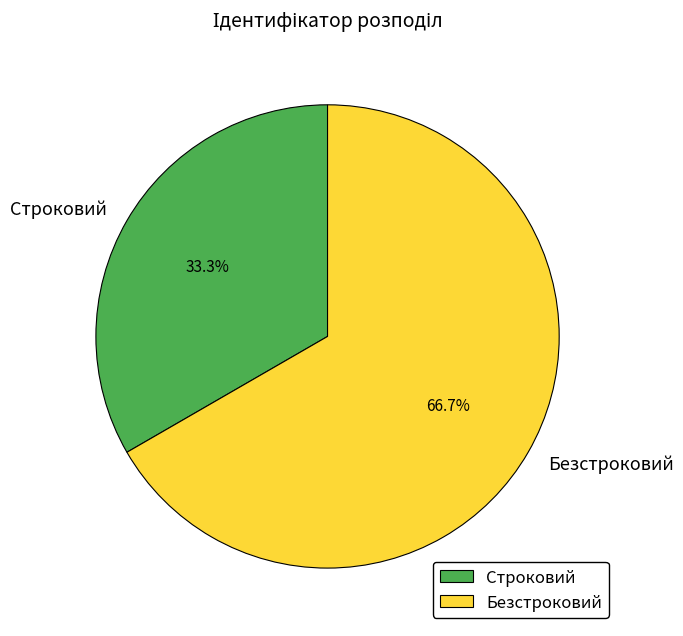

The Строковий slice represents 25% of the pie. True or false?

False